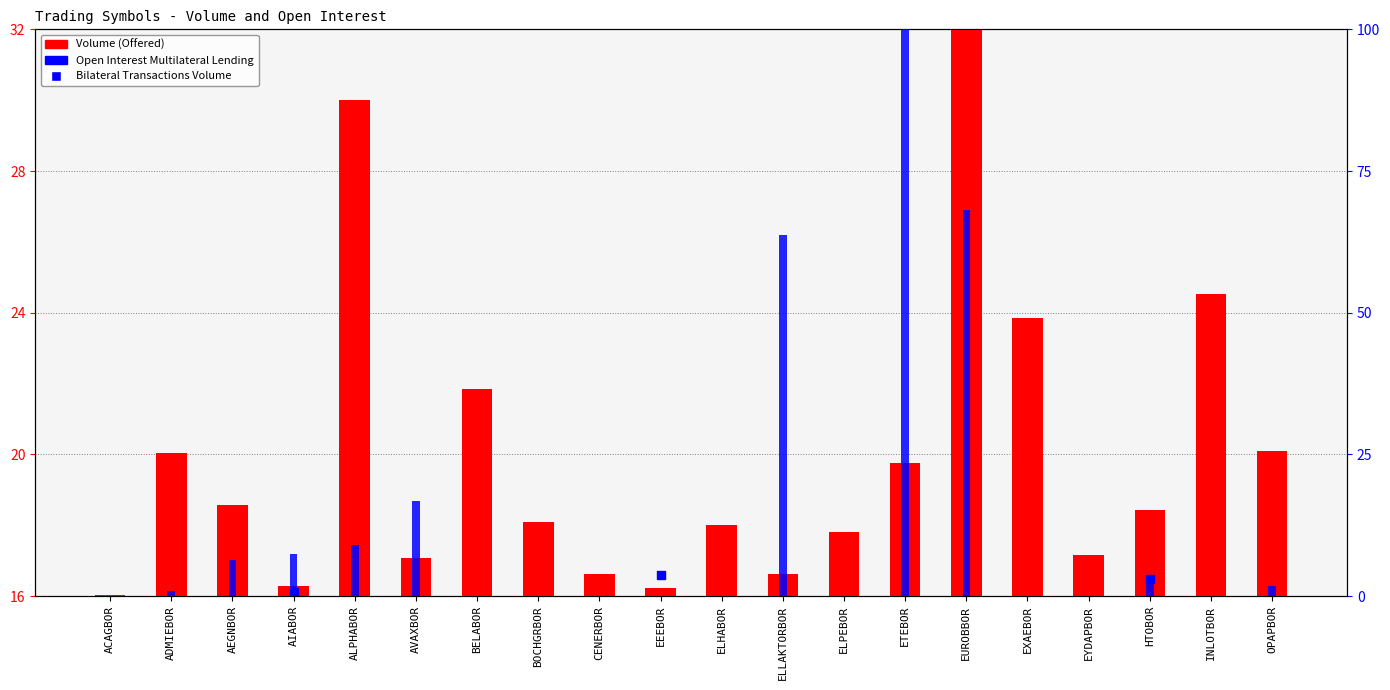

At how many categories does at least one series exceed 69?

1